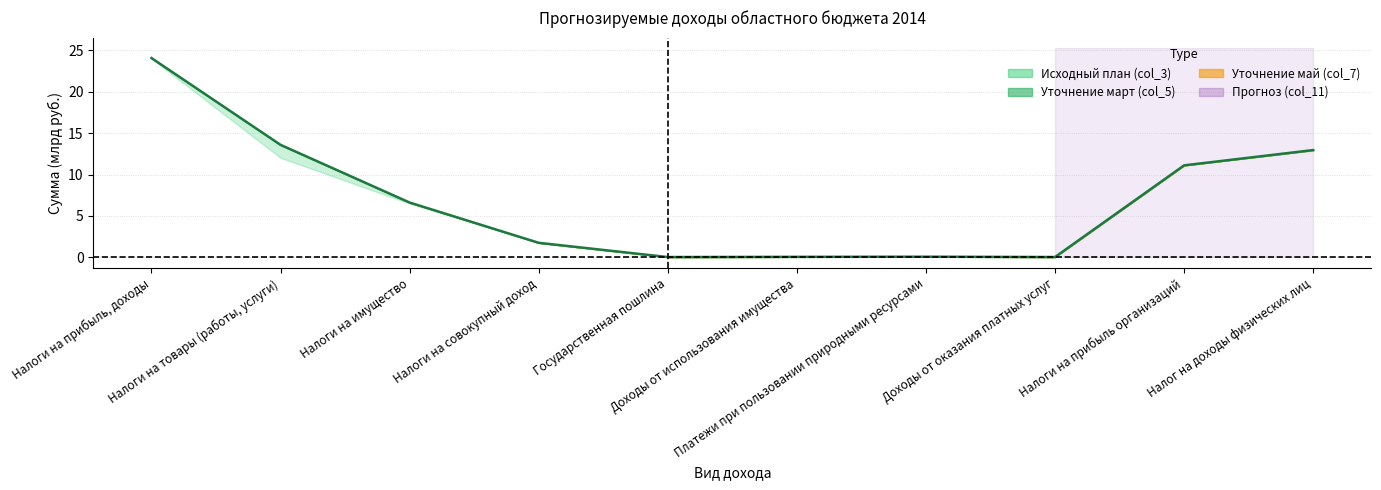

What is the change in value from Налоги на имущество to Налоги на прибыль организаций?

+4.5